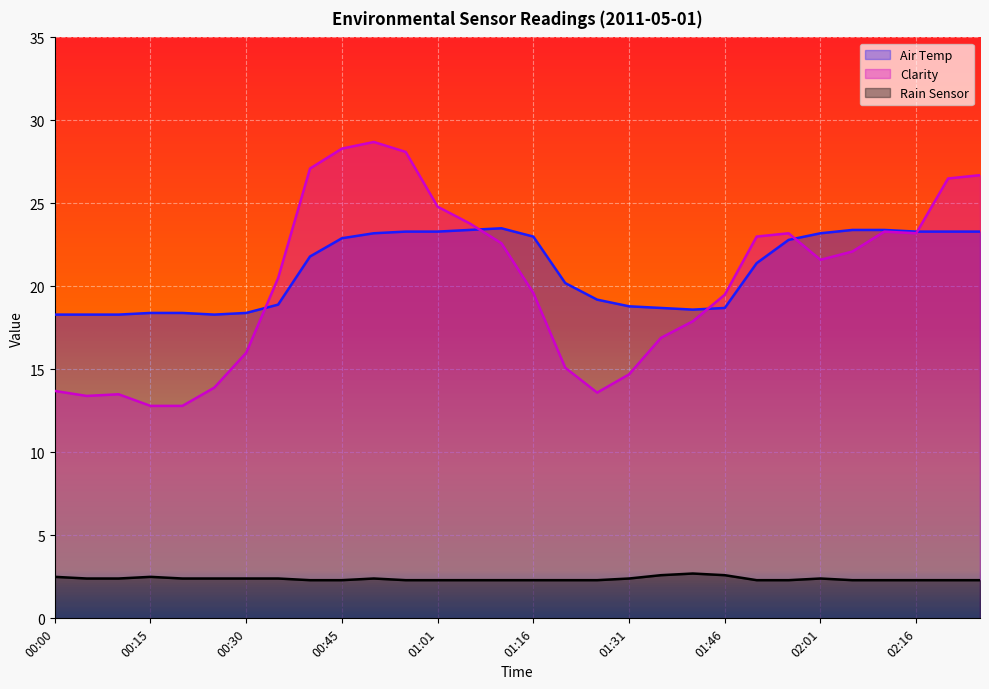

What is the difference between the maximum and minimum values in the Air Temp series?

5.2